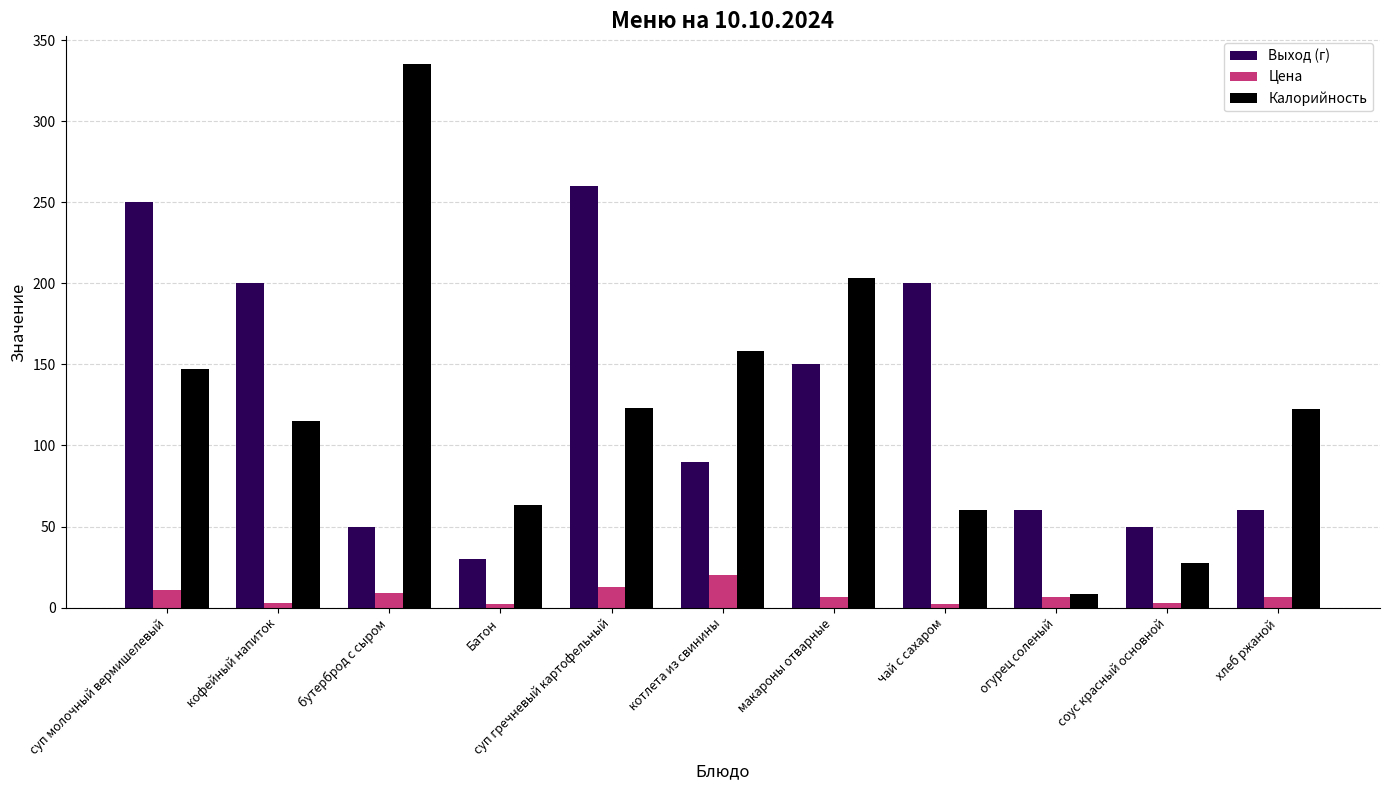

Which series has the widest spread of values?

Калорийность